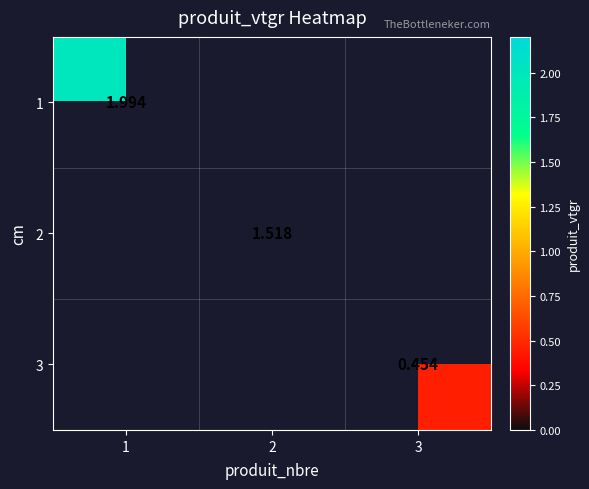

Which category has the lowest value in the 2 series?

1